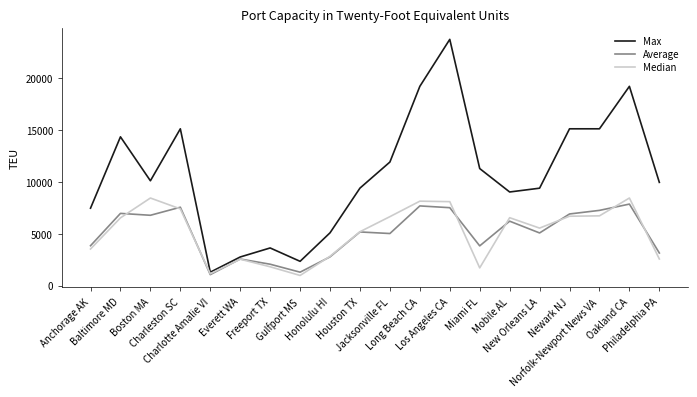

At which label does Average reach its minimum?

Charlotte Amalie VI